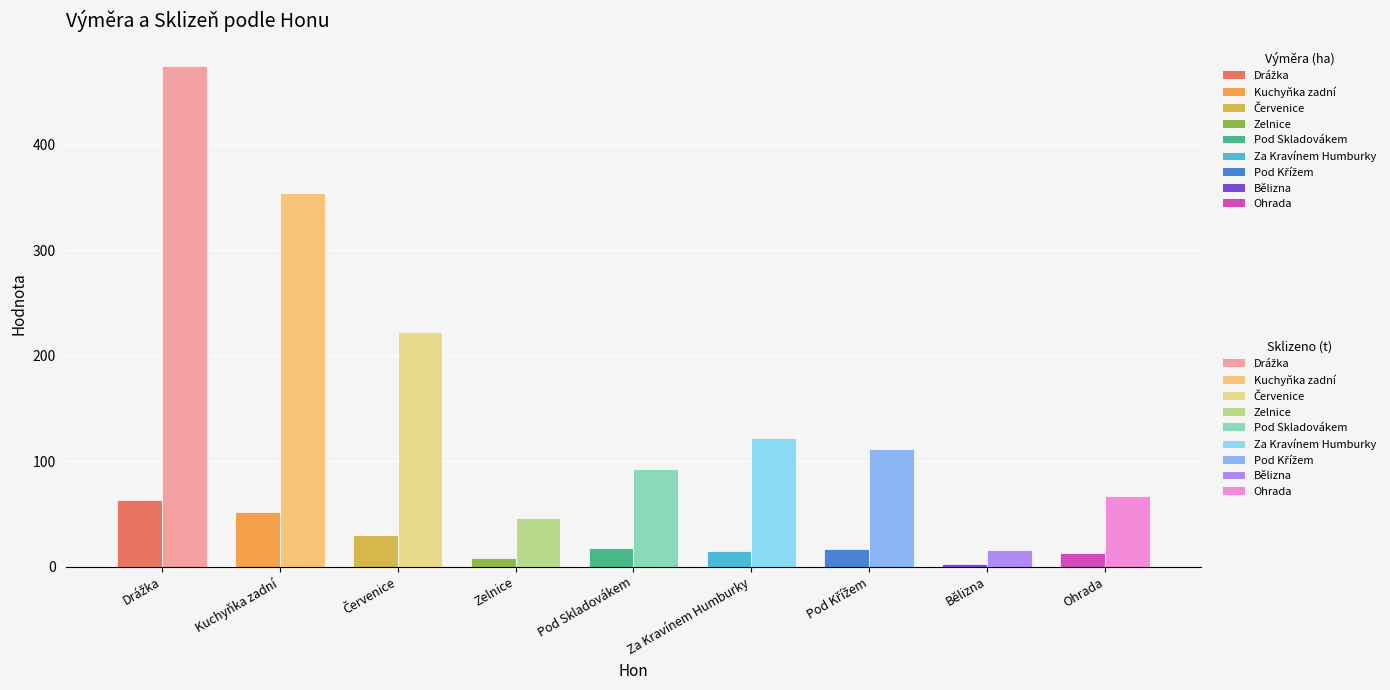

What is the spread (max minus min) of values at Za Kravínem Humburky?

106.7